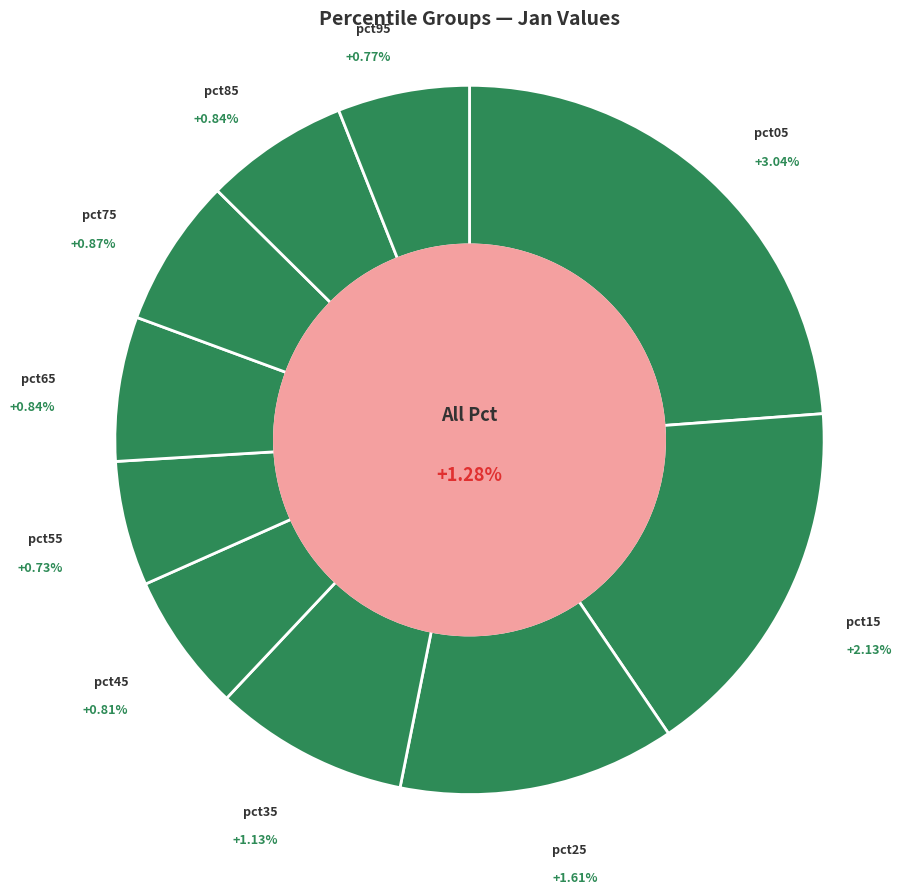

To the nearest percent, what percentage of the pie is pct65?

7%